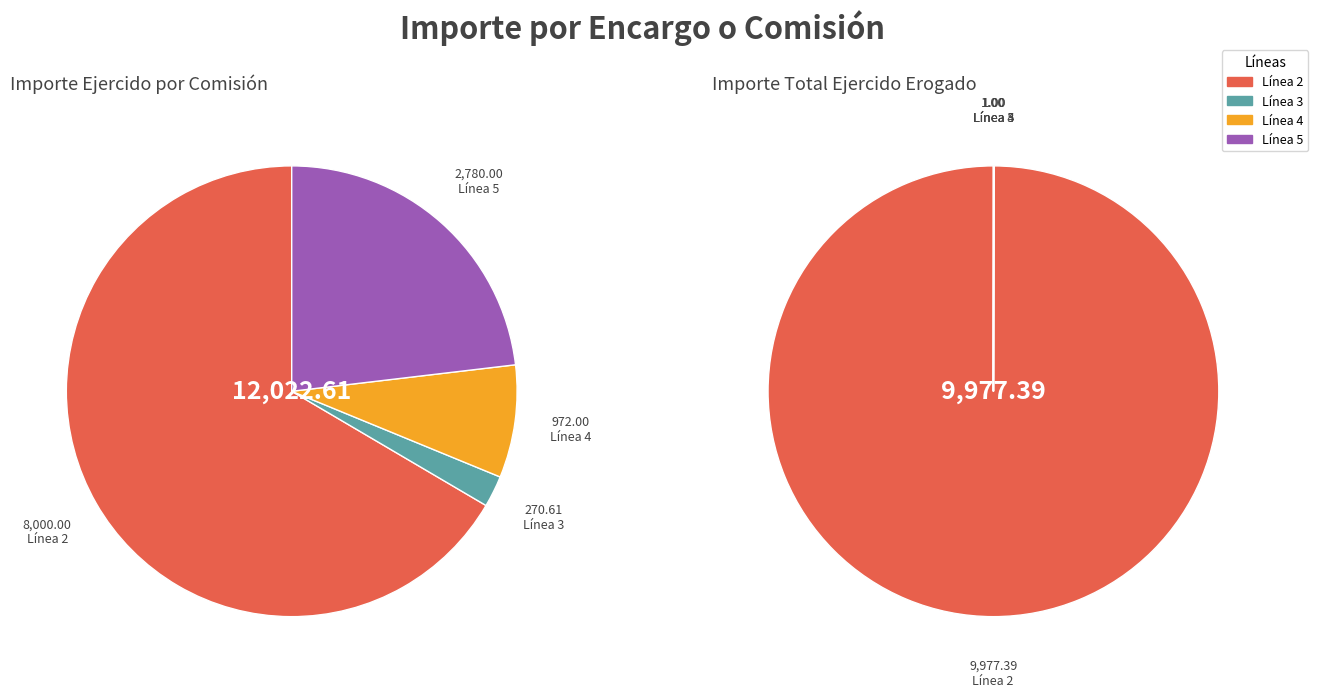

What is the change in value from Línea 2 (9977.39) to Línea 4 (0)?

-9977.4